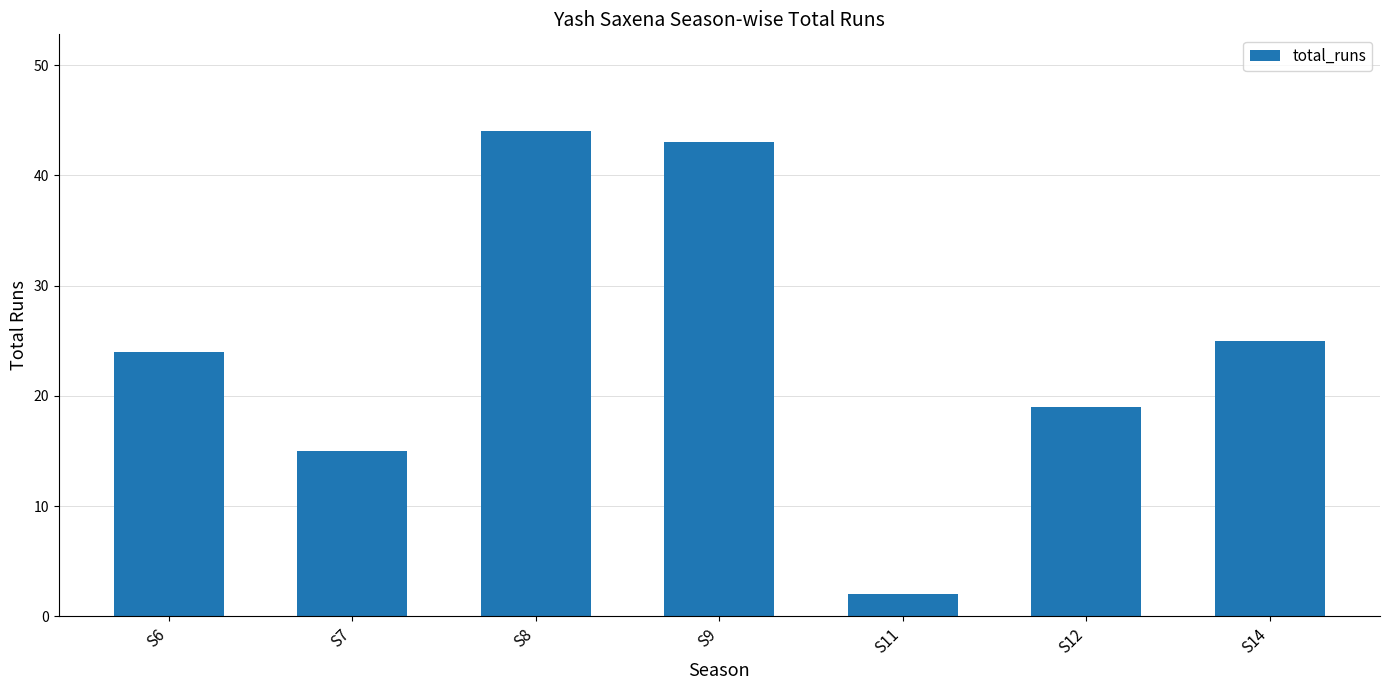

What is the difference between the maximum and second lowest values?

29